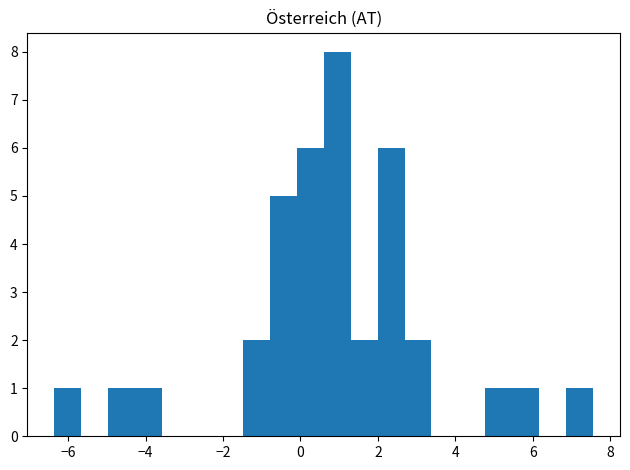

Read against the x-axis, roughly where is the centre of the tallest bar?

1.0